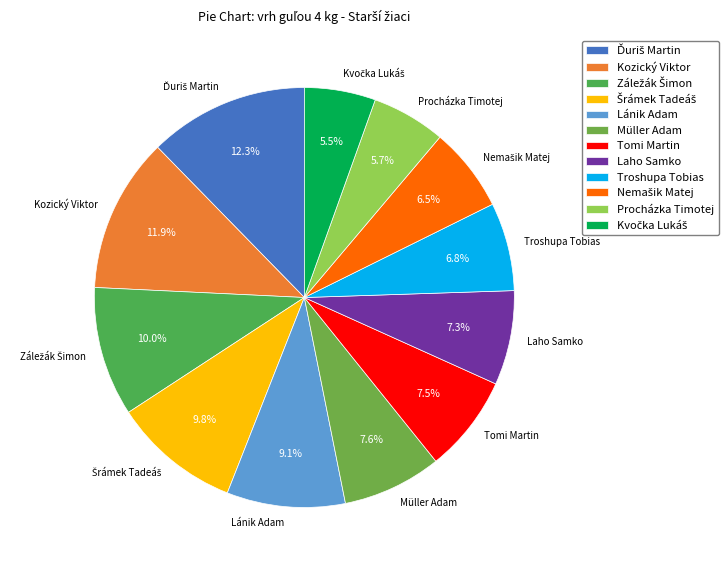

Is Procházka Timotej the majority of the pie?

No